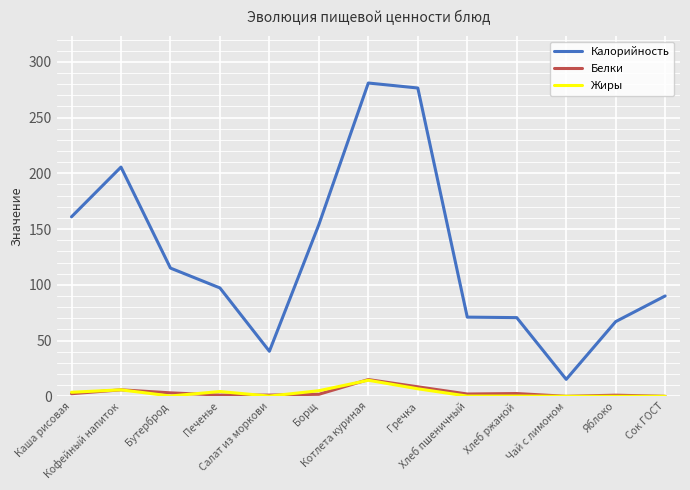

At how many categories does at least one series exceed 261?

2